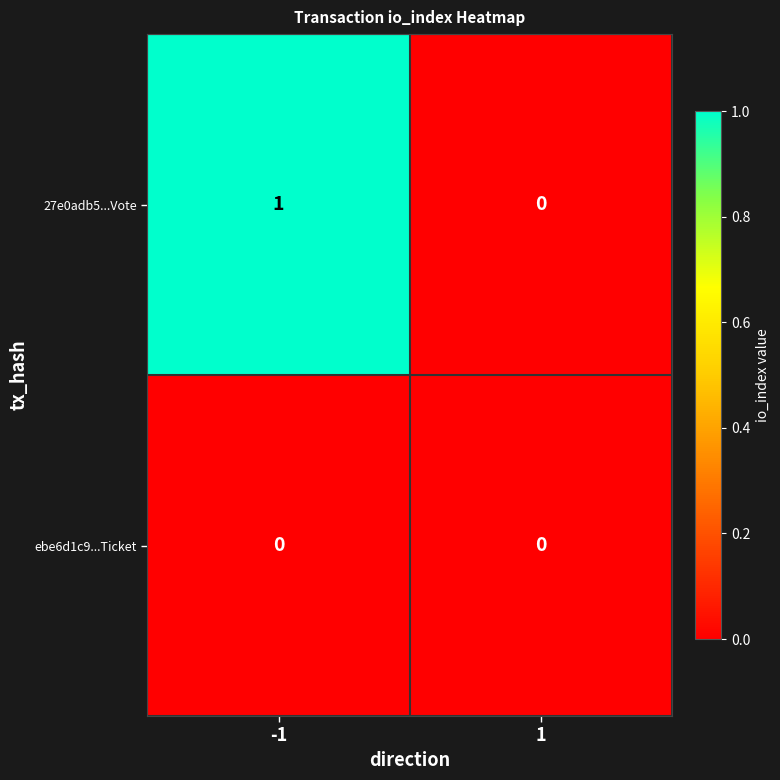

Which series has the largest total across all categories?

27e0adb5...Vote